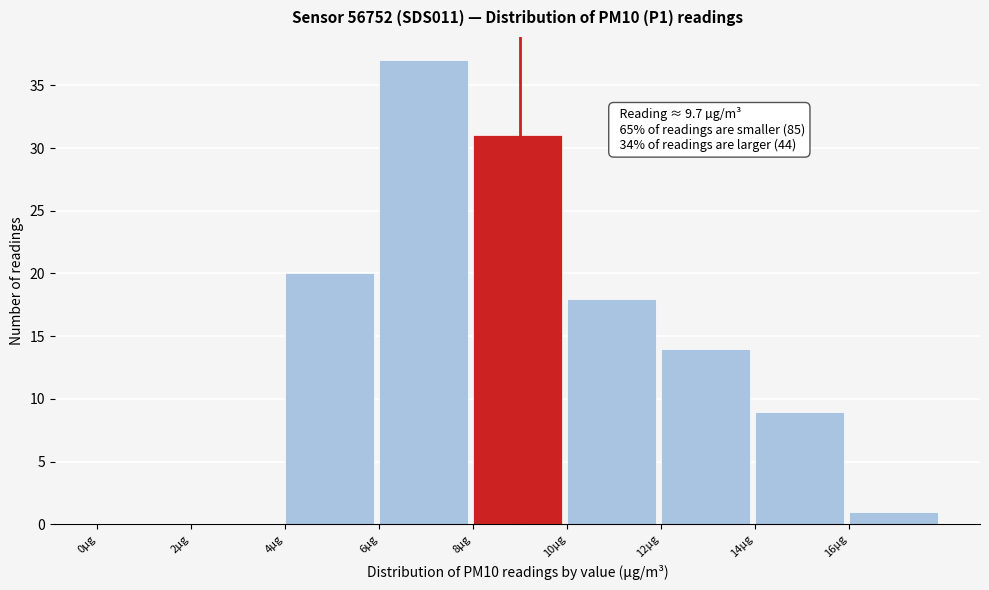

Over which range of the x-axis is the bar tallest?

6 to 8